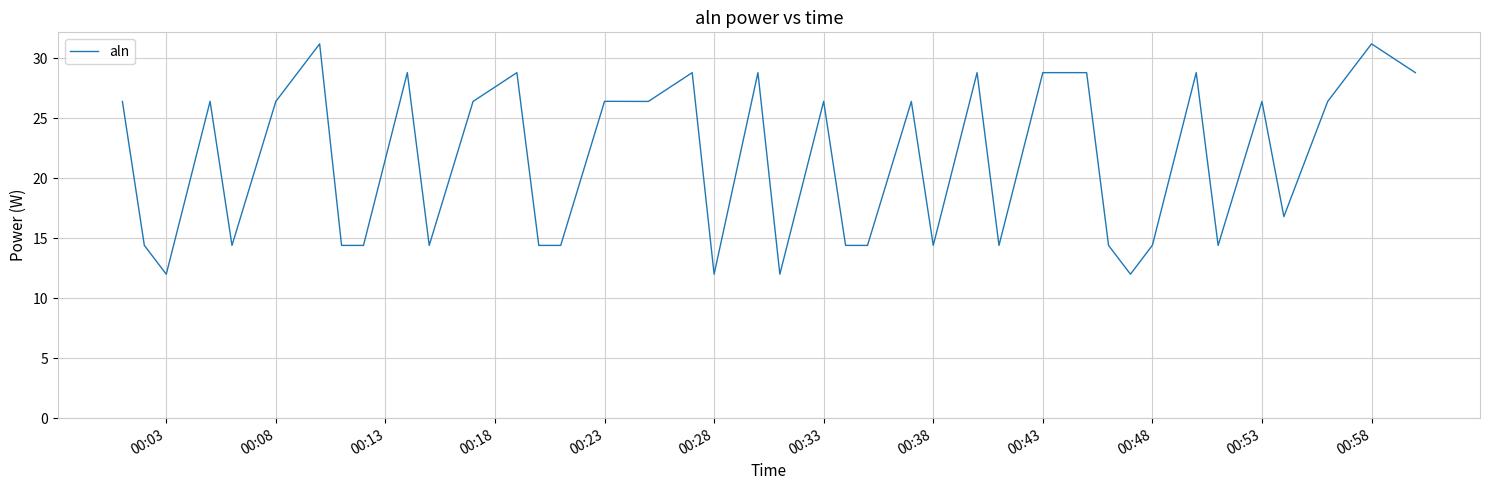

What is the maximum value shown in the chart?

31.2